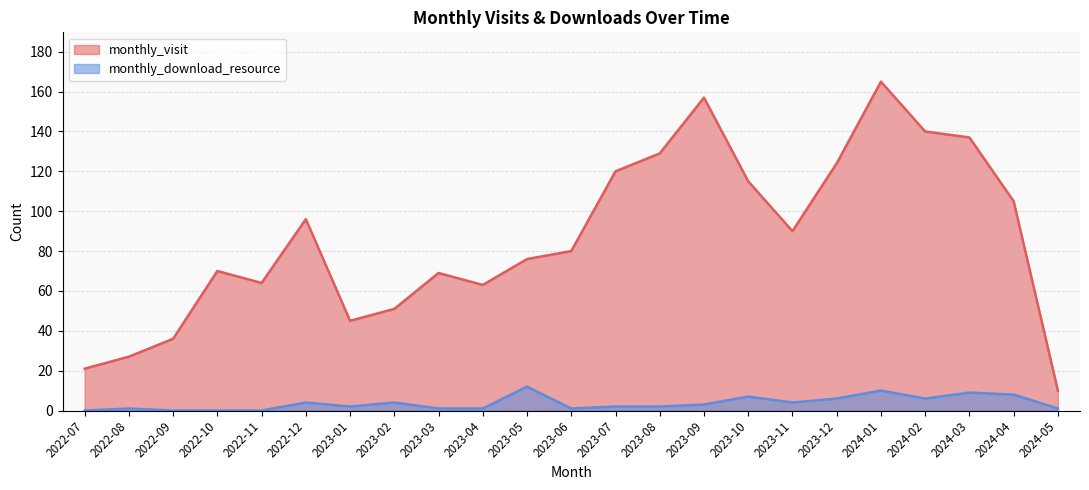

What is the spread (max minus min) of values at 2023-03?

68